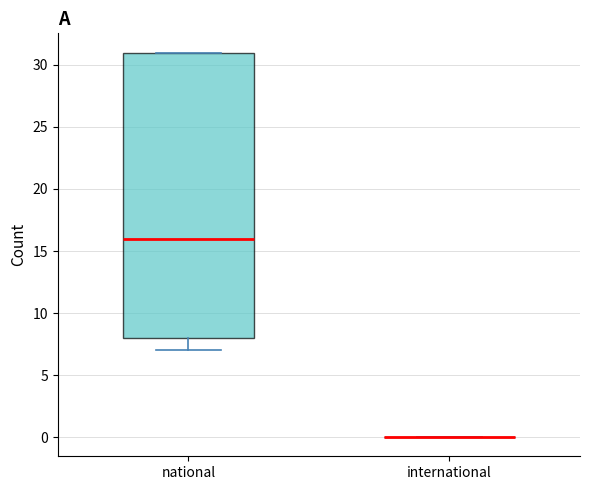

Reading left to right, read every box against the y-axis: the position of its median line, the range the box covers, and the ends of its whiskers. The values are not printed on the chart, so give them approximately, as read against the axis.

national: median 16, box 8 to 31, whiskers 7 to 31
international: box collapsed to a line at 0, whiskers 0 to 0